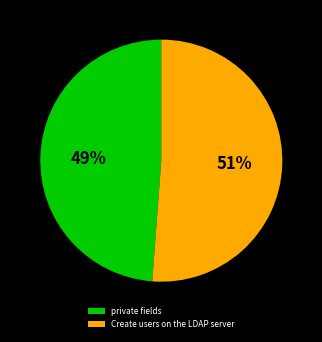

The Create users on the LDAP server slice represents 51% of the pie. True or false?

True